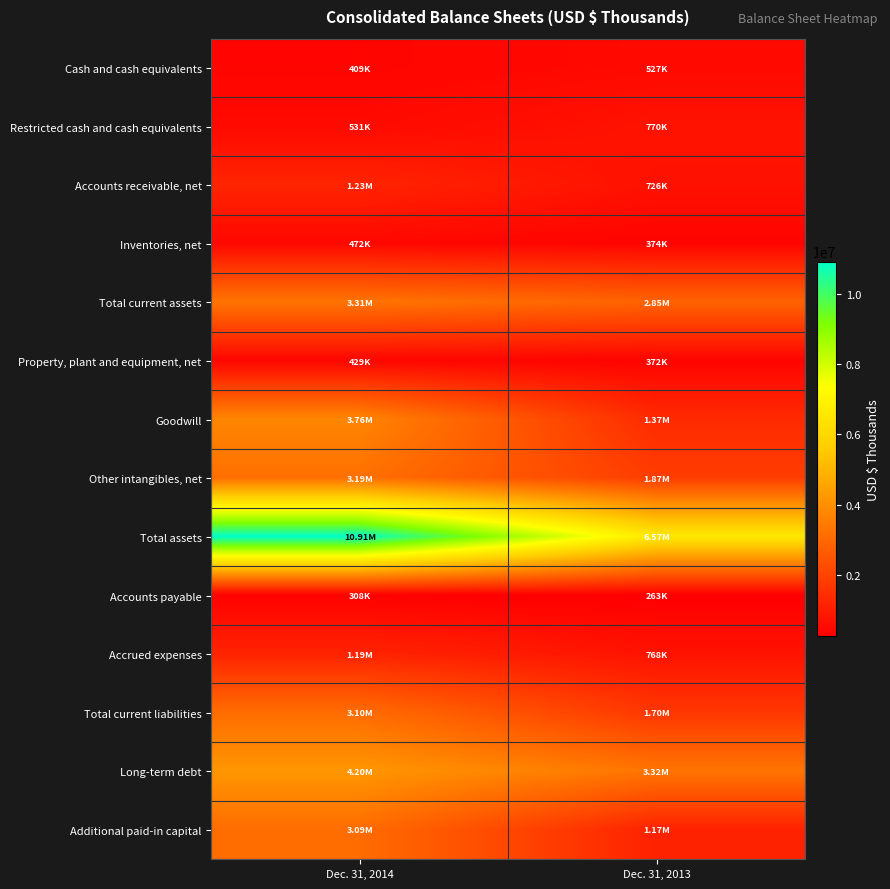

At which category is the sum across all series the highest?

Dec. 31, 2014